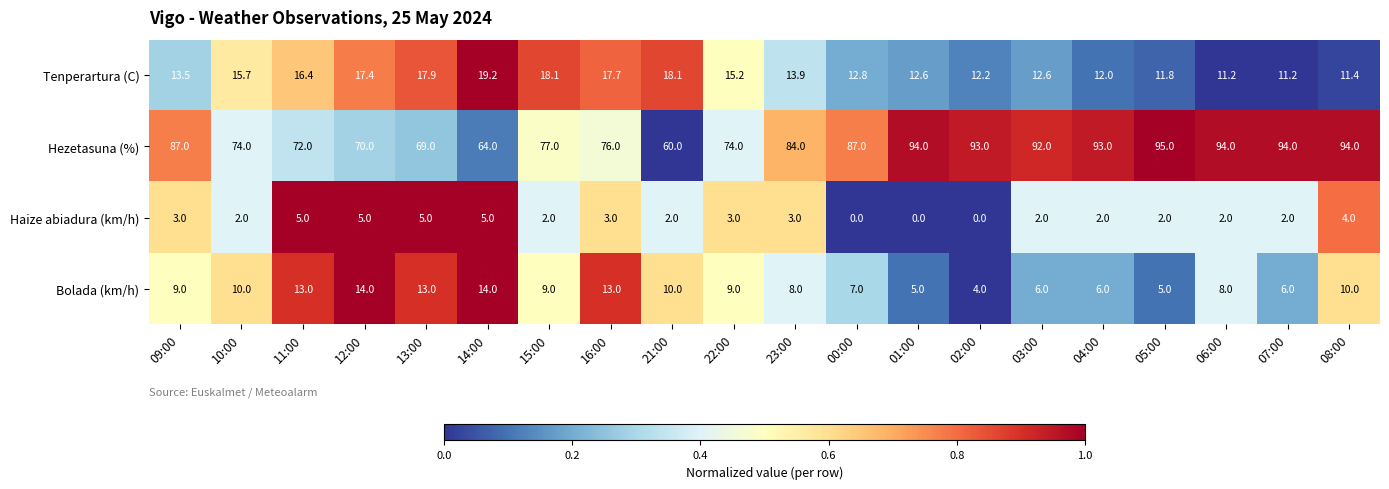

List the series in order of their peak value, highest first.

Hezetasuna (%), Tenperartura (C), Bolada (km/h), Haize abiadura (km/h)